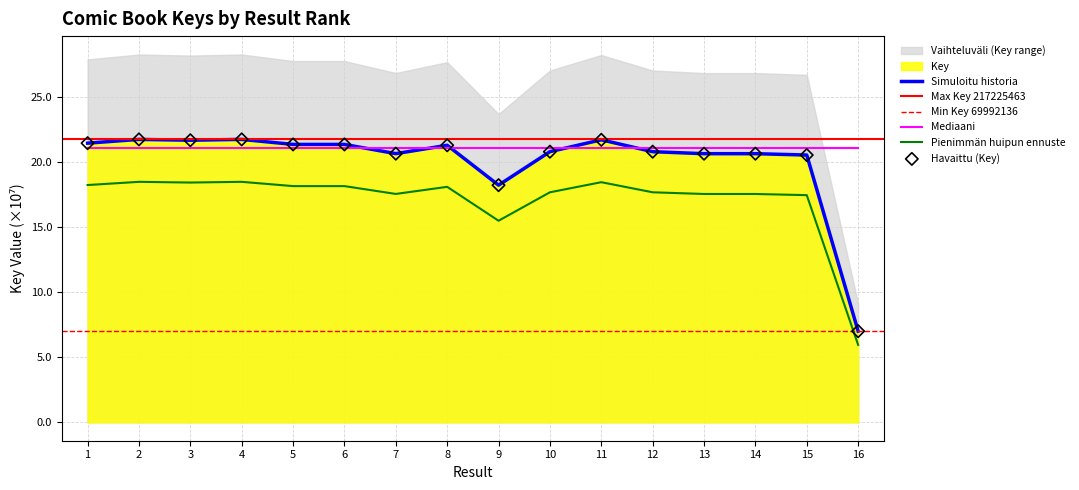

Which has a higher value, 16 or 3?

3